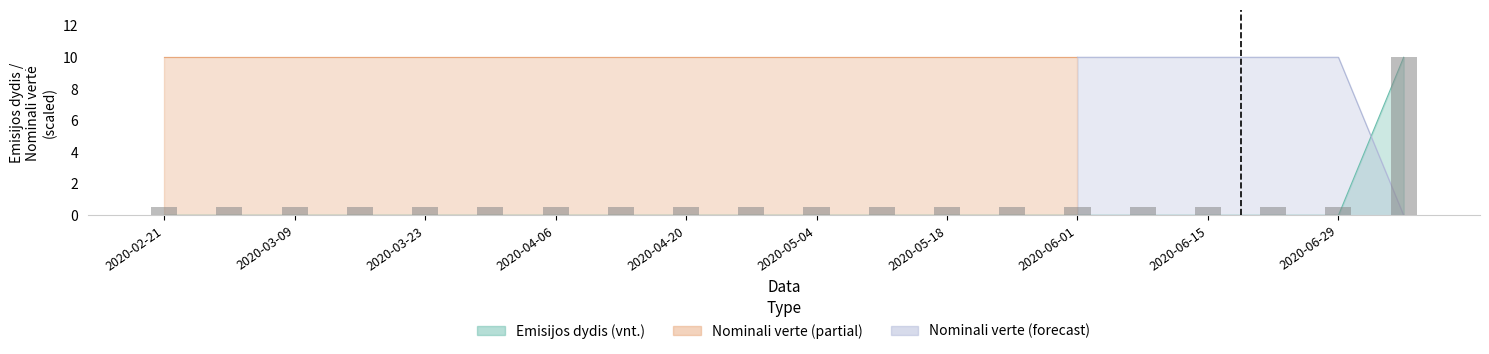

What position from the right is 2020-02-21?

20